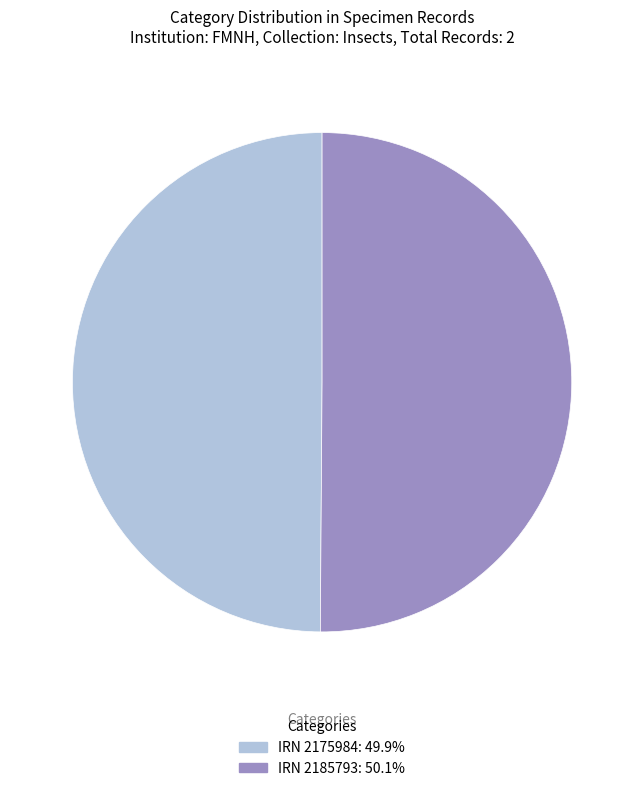

How many segments does this pie chart have?

2